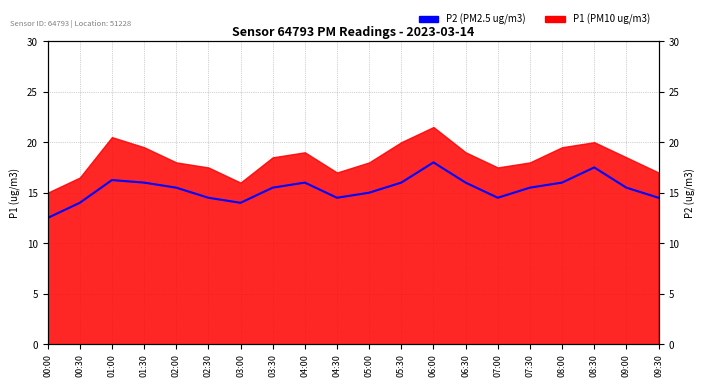

How many lines are shown in the chart?

1